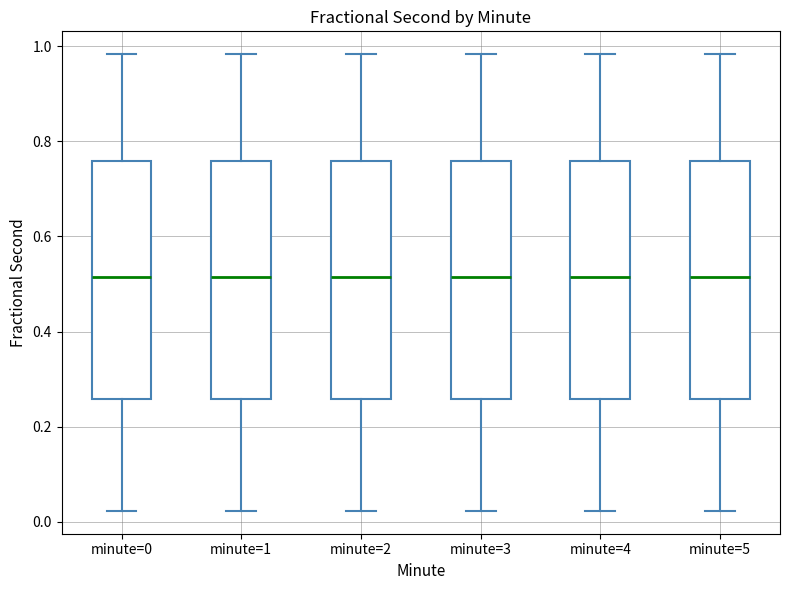

Where does the upper whisker of the box for minute=4 end on the y-axis? The values are not printed on the chart, so give them approximately, as read against the axis.

0.98